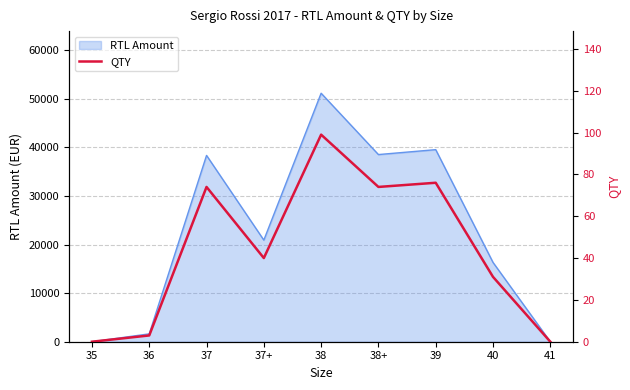

The value at 38+ is 113. True or false?

False